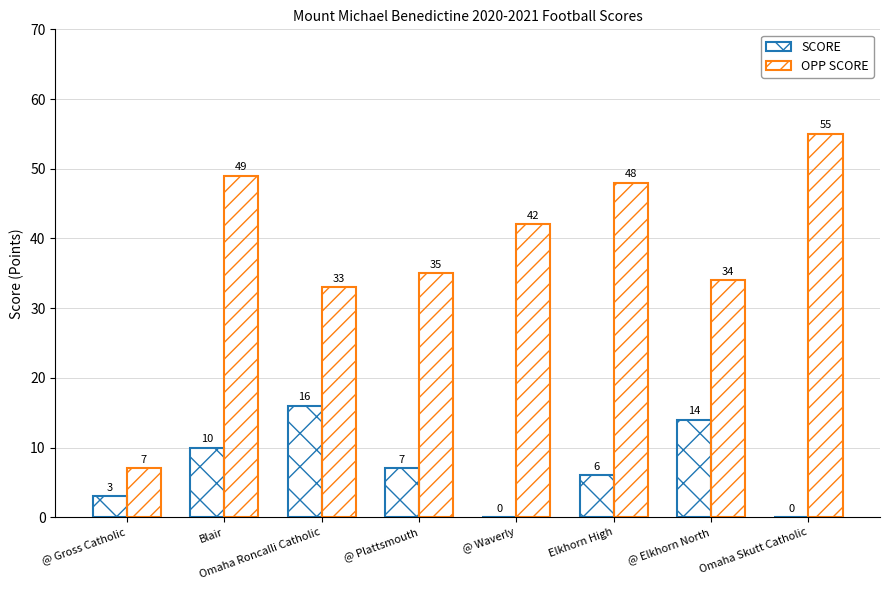

Which has a higher value, Omaha Roncalli Catholic or @ Elkhorn North?

Omaha Roncalli Catholic